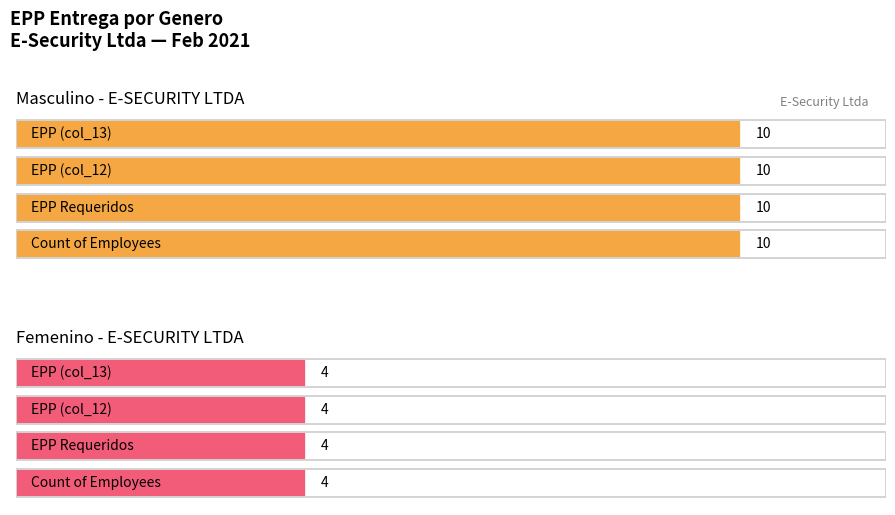

What are all the series names shown in the legend?

Masculino, Femenino